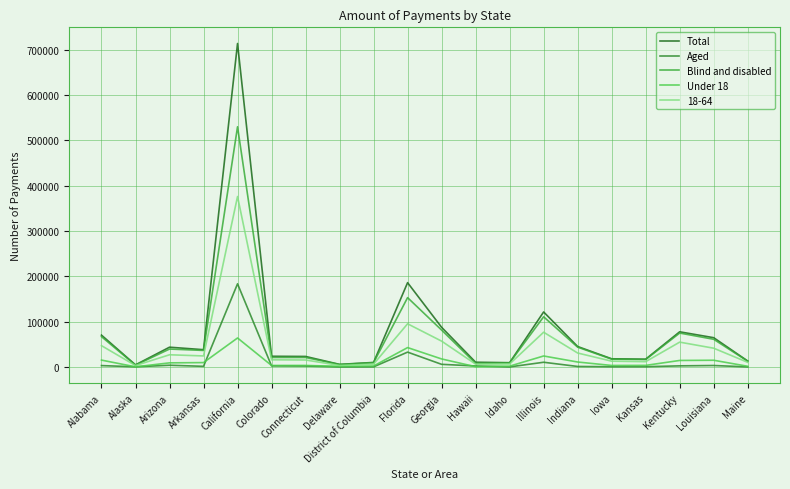

How many lines are shown in the chart?

5